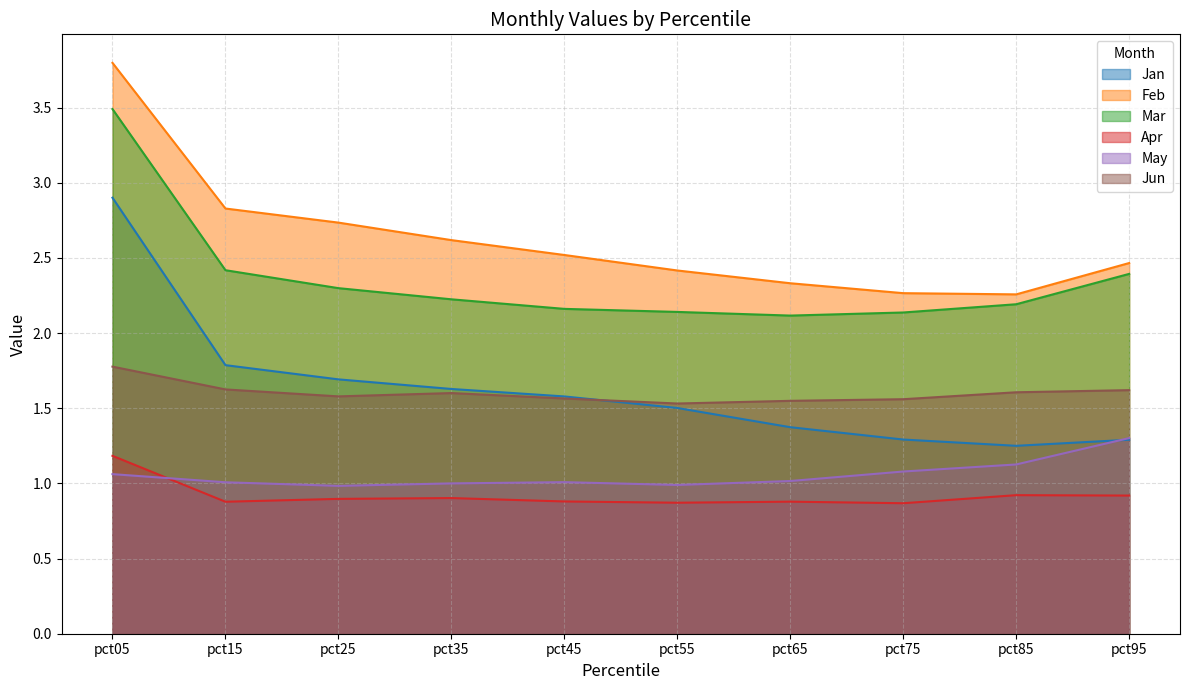

Where is the first local minimum for May?

pct25